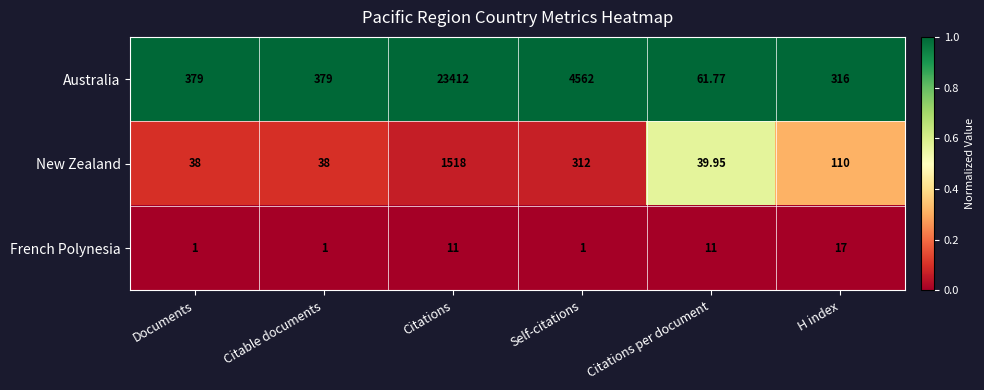

List the series in order of their peak value, highest first.

Australia, New Zealand, French Polynesia